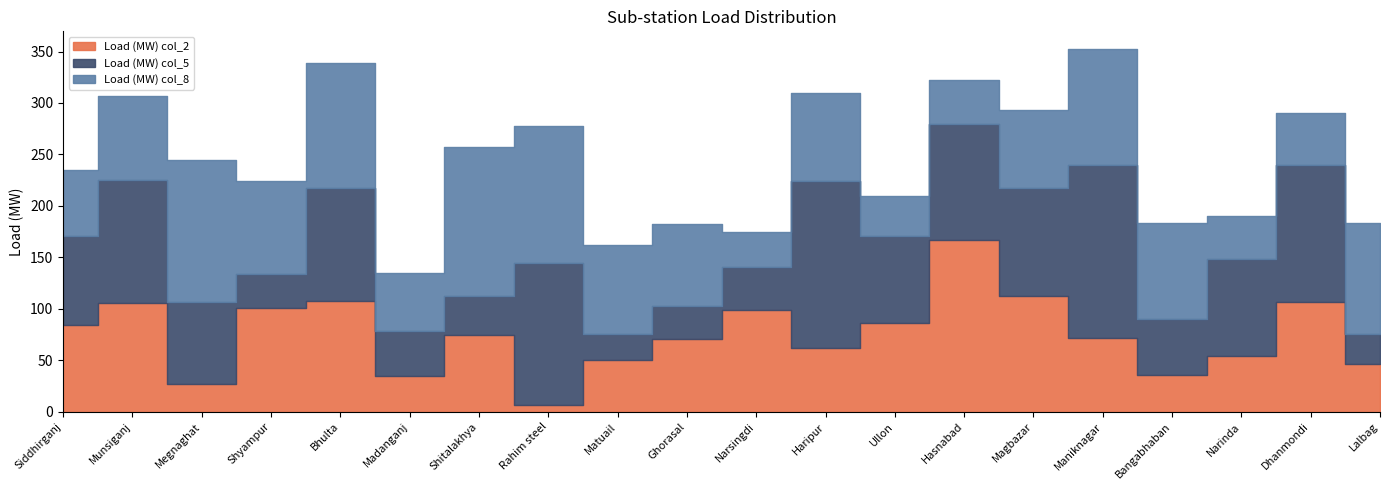

How many values in the Load (MW) col_5 series exceed 87?

9